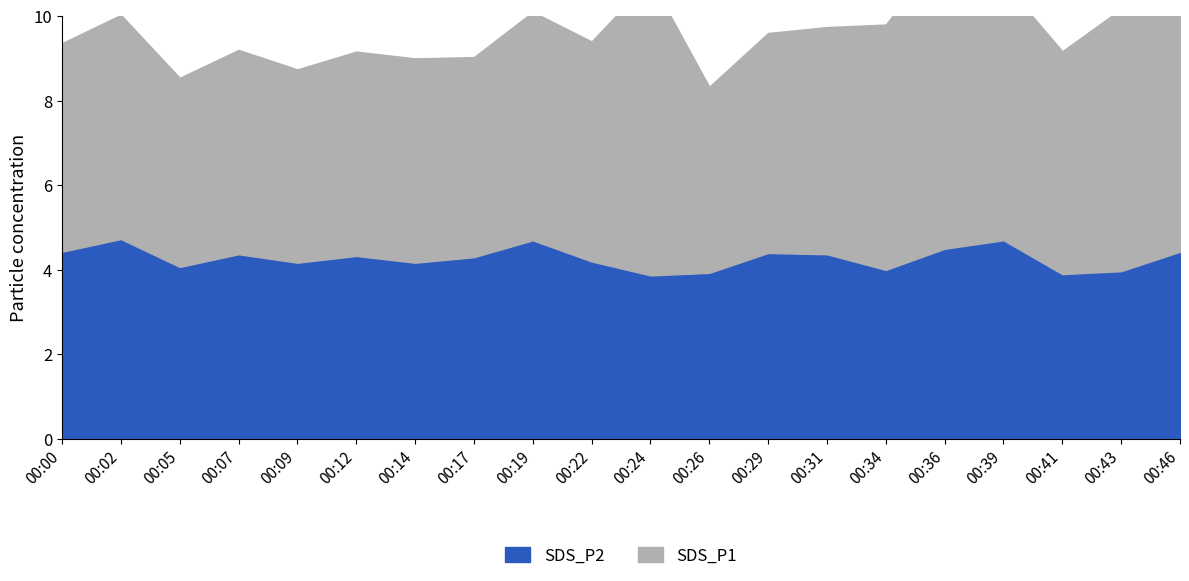

True or false: SDS_P1 and SDS_P2 cross at least once.

False